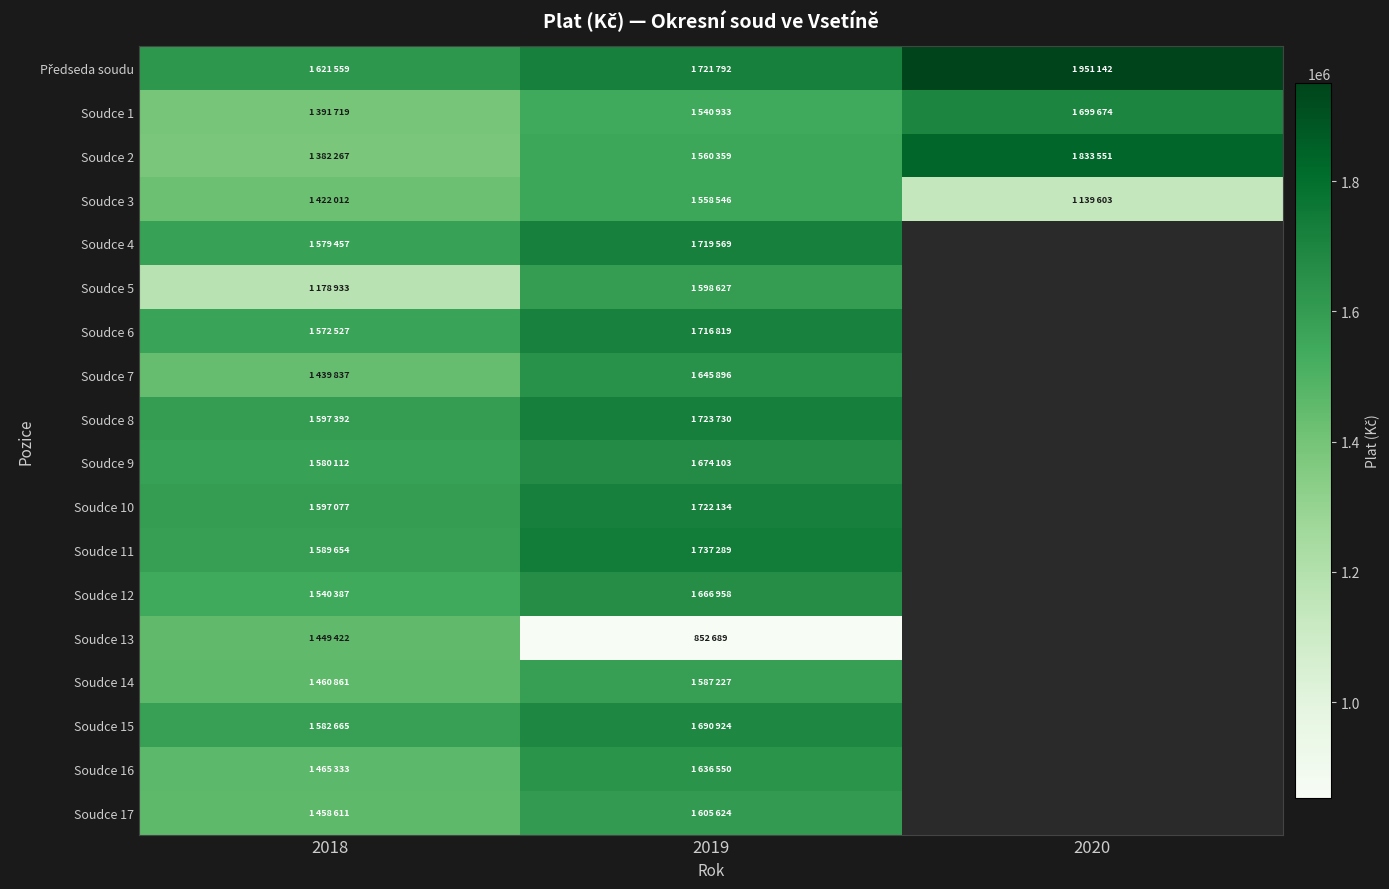

At which label is Předseda soudu closest to 1786350?

2019